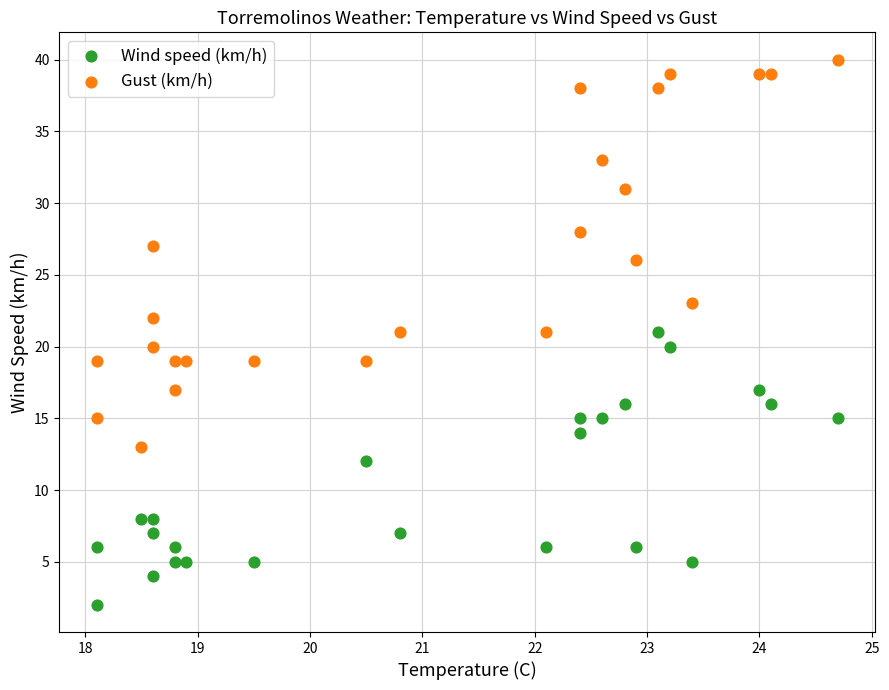

What are all the series names shown in the legend?

Wind speed (km/h), Gust (km/h)